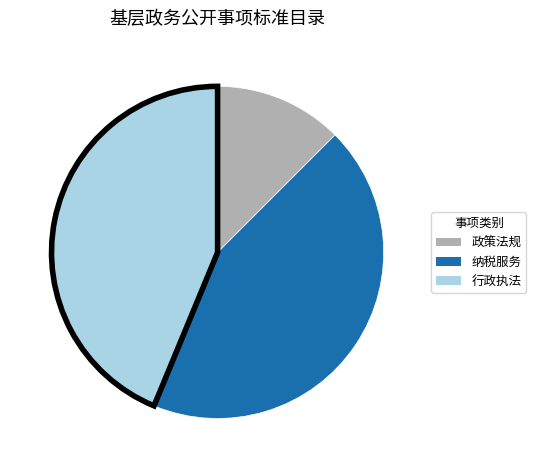

Approximately how many times larger is the value at 行政执法 compared to 纳税服务?

1.0